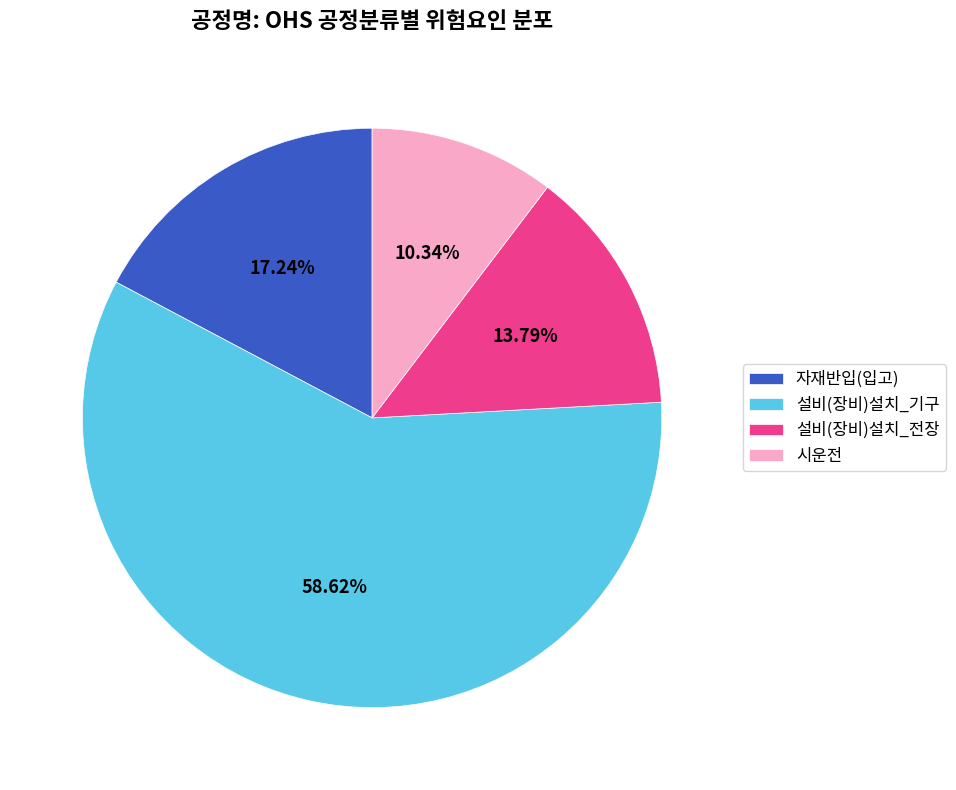

Is there a majority slice in this chart?

Yes